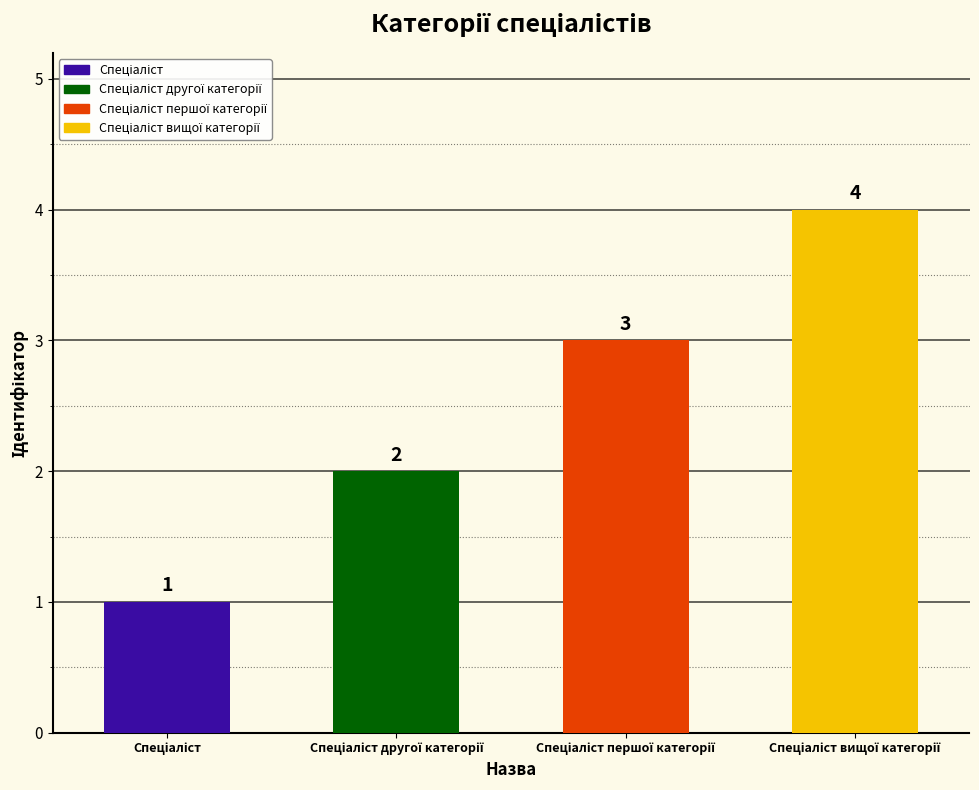

Reading left to right, what are all the values shown in this chart?

Спеціаліст=1	Спеціаліст другої категорії=2	Спеціаліст першої категорії=3	Спеціаліст вищої категорії=4